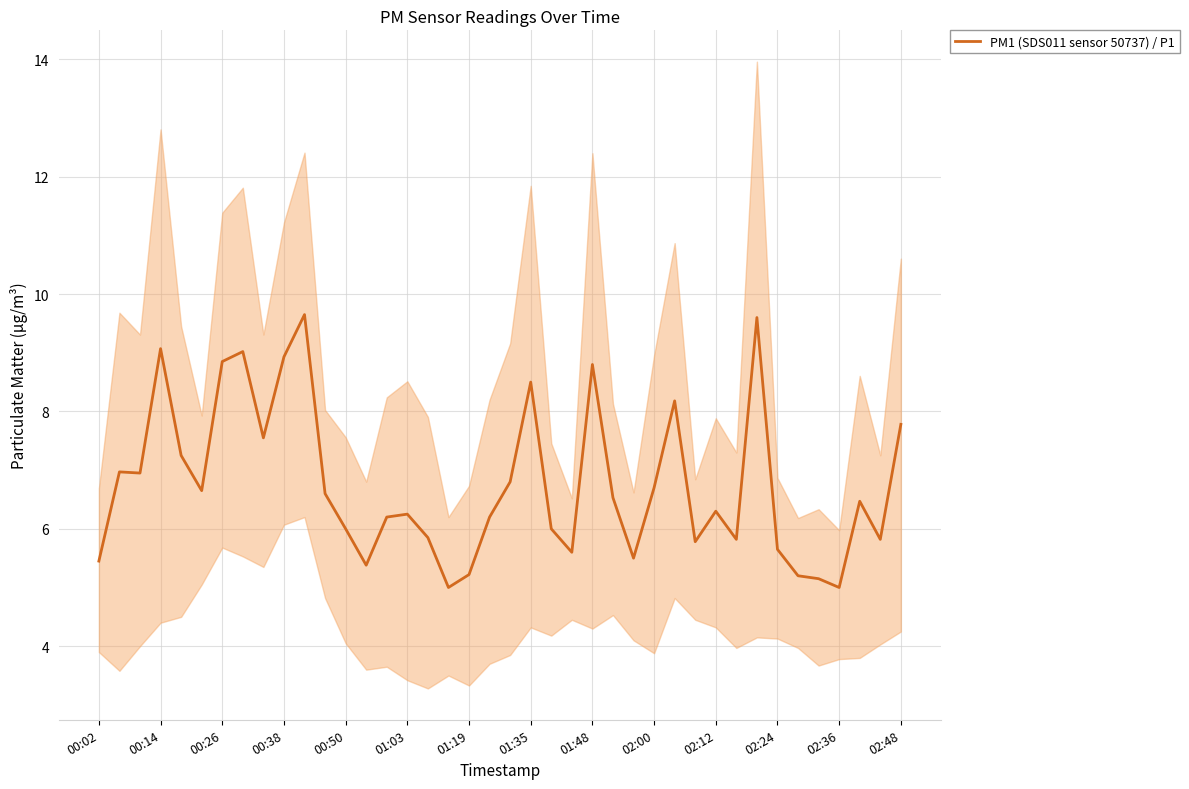

Is it true that PM1 (SDS011 sensor 50737) / P1 equals 2.6 at 00:02?

False